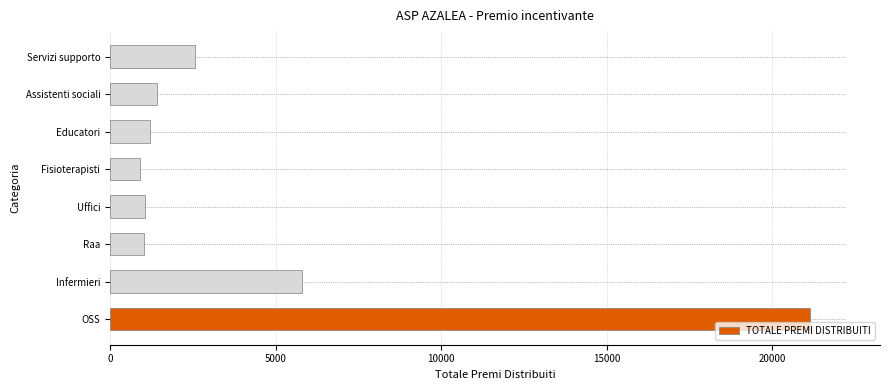

What is the smallest value displayed?

910.6